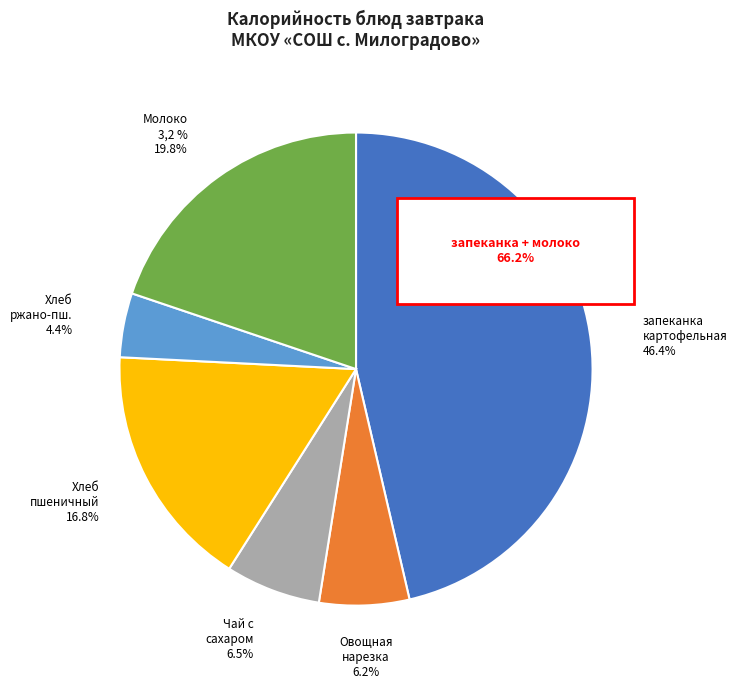

Is there any slice that represents more than half of the pie?

No